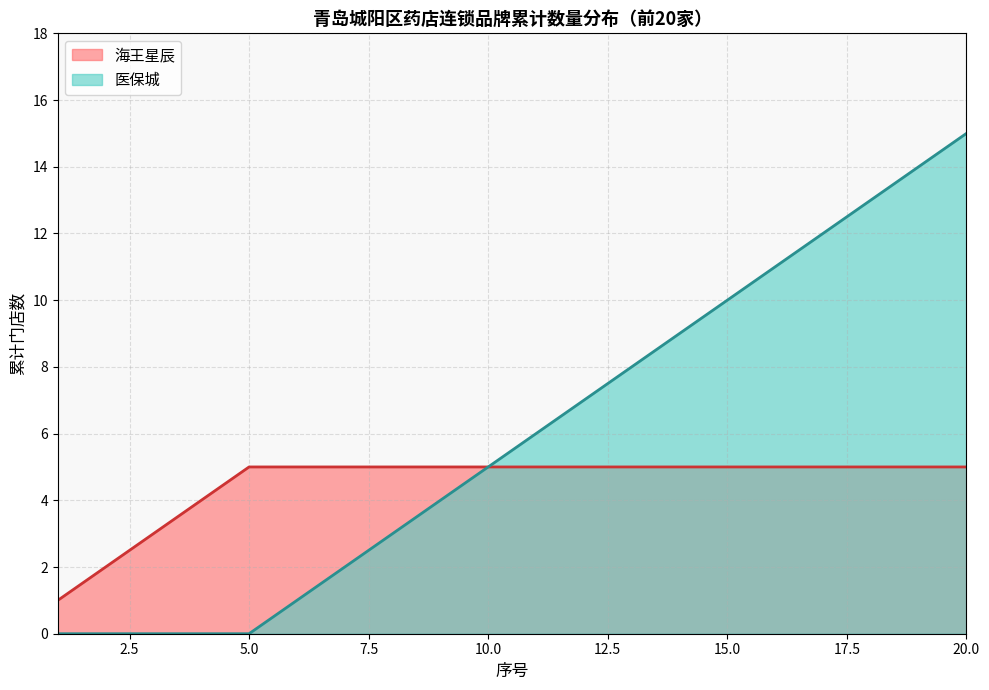

What is the difference between the maximum and minimum values?

15